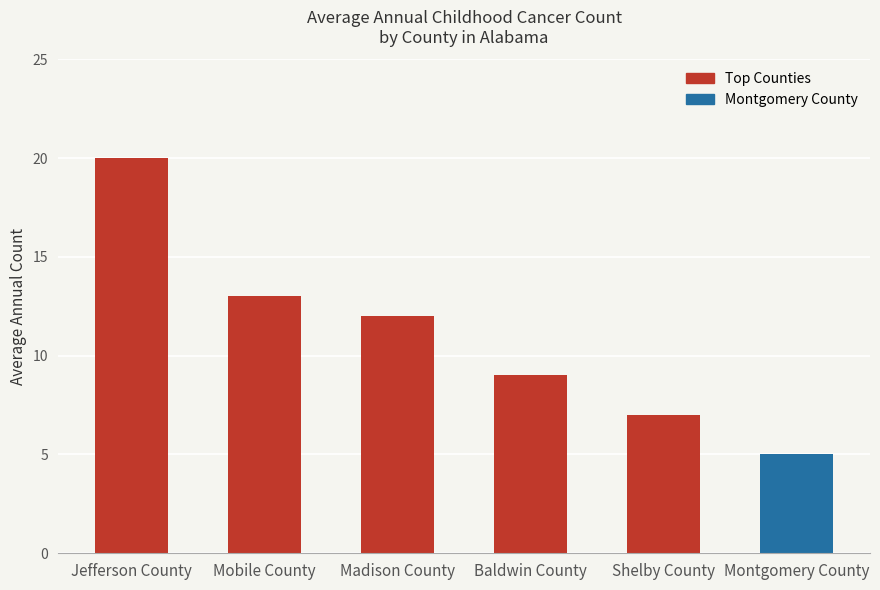

How many categories are shown in the chart?

6